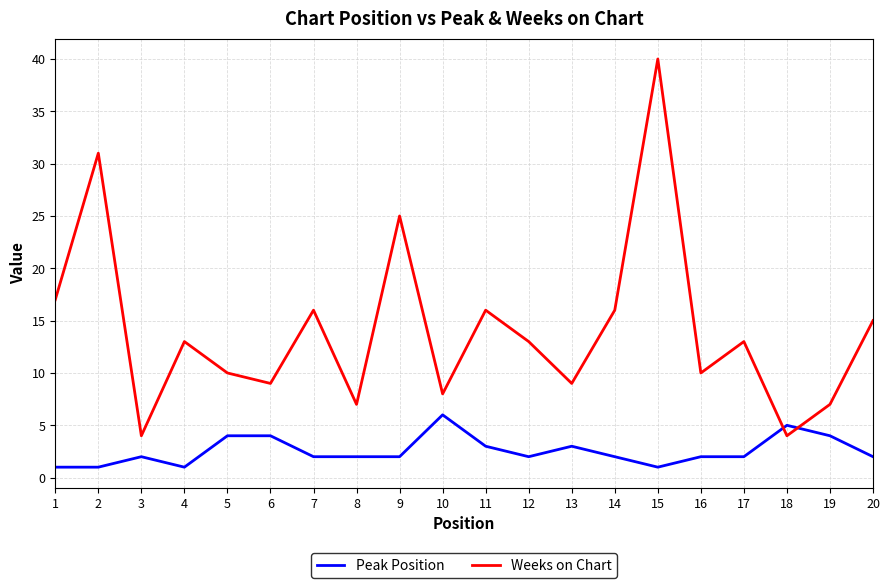

Rank the series at 10 from highest to lowest value.

Weeks on Chart, Peak Position